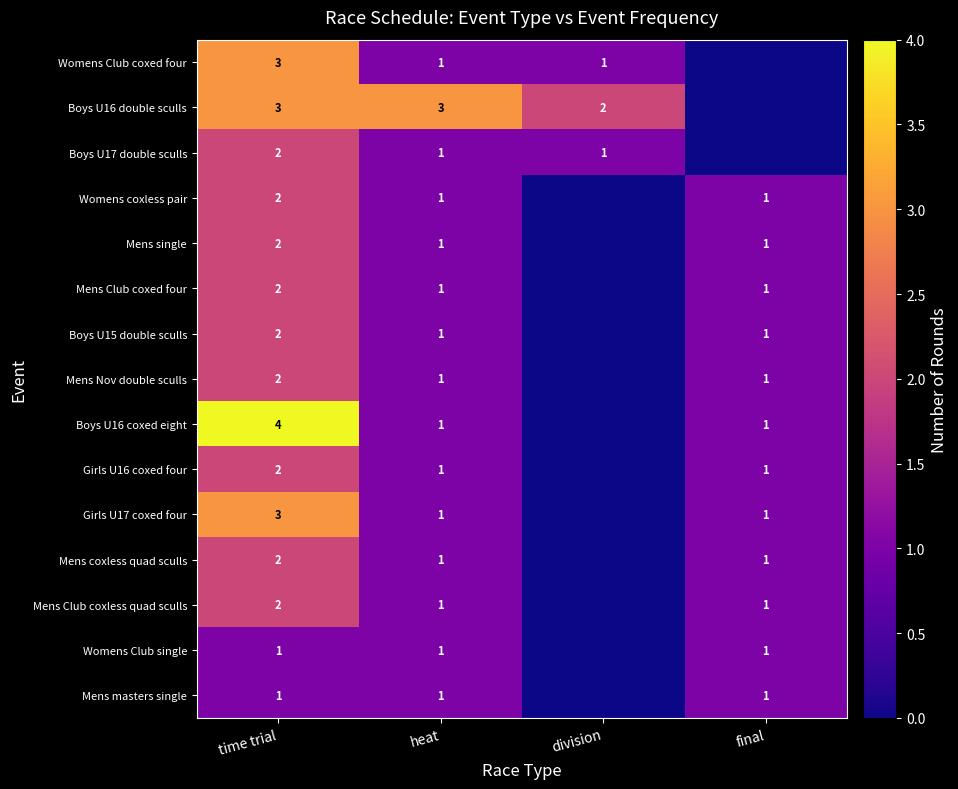

The Boys U17 double sculls series shows 3 at time trial. True or false?

False